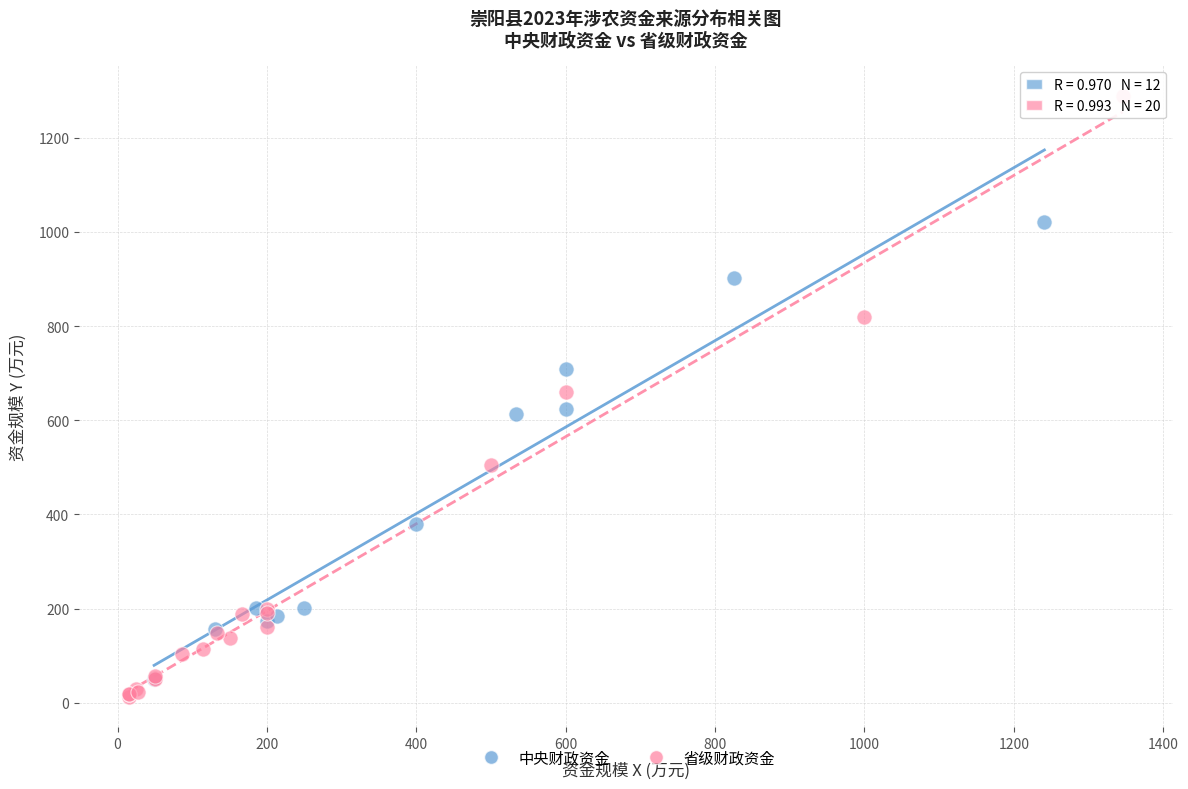

Which series has the largest Y range (max minus min)?

省级财政资金